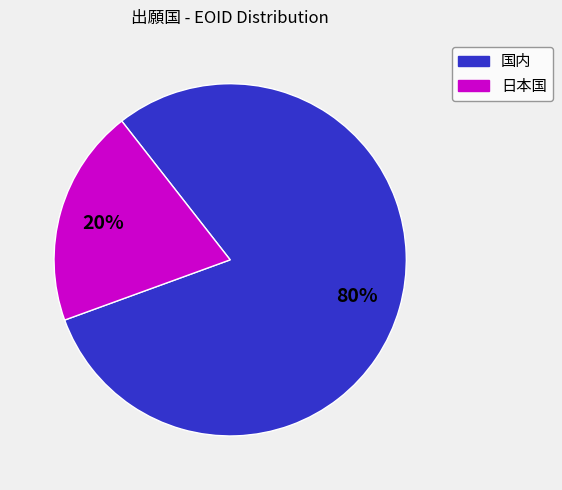

Is the sum of 日本国 and 国内 greater than half?

Yes